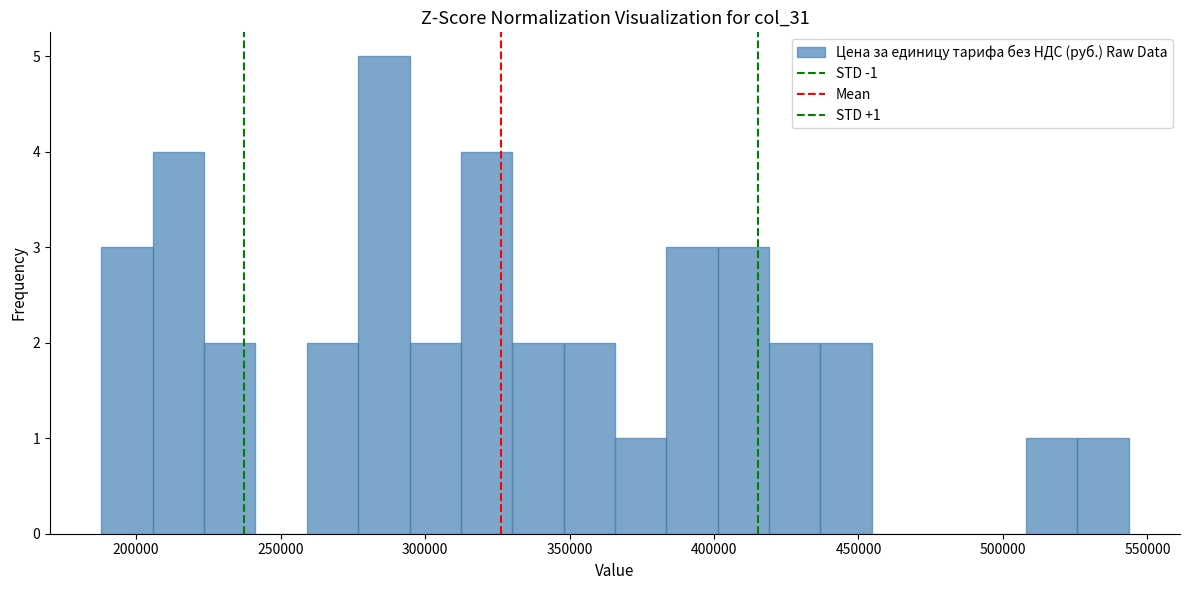

Read against the x-axis, roughly where is the centre of the tallest bar?

285000